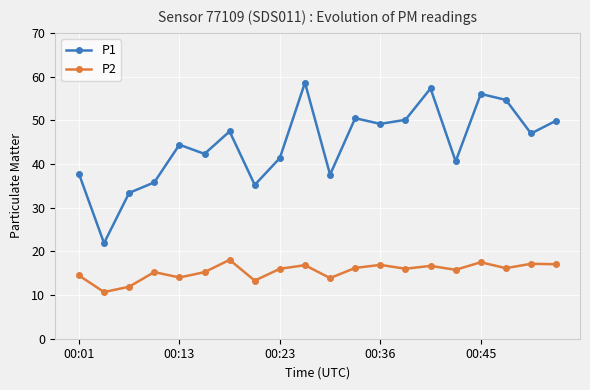

Rank the series by their maximum value, from highest to lowest.

P1, P2